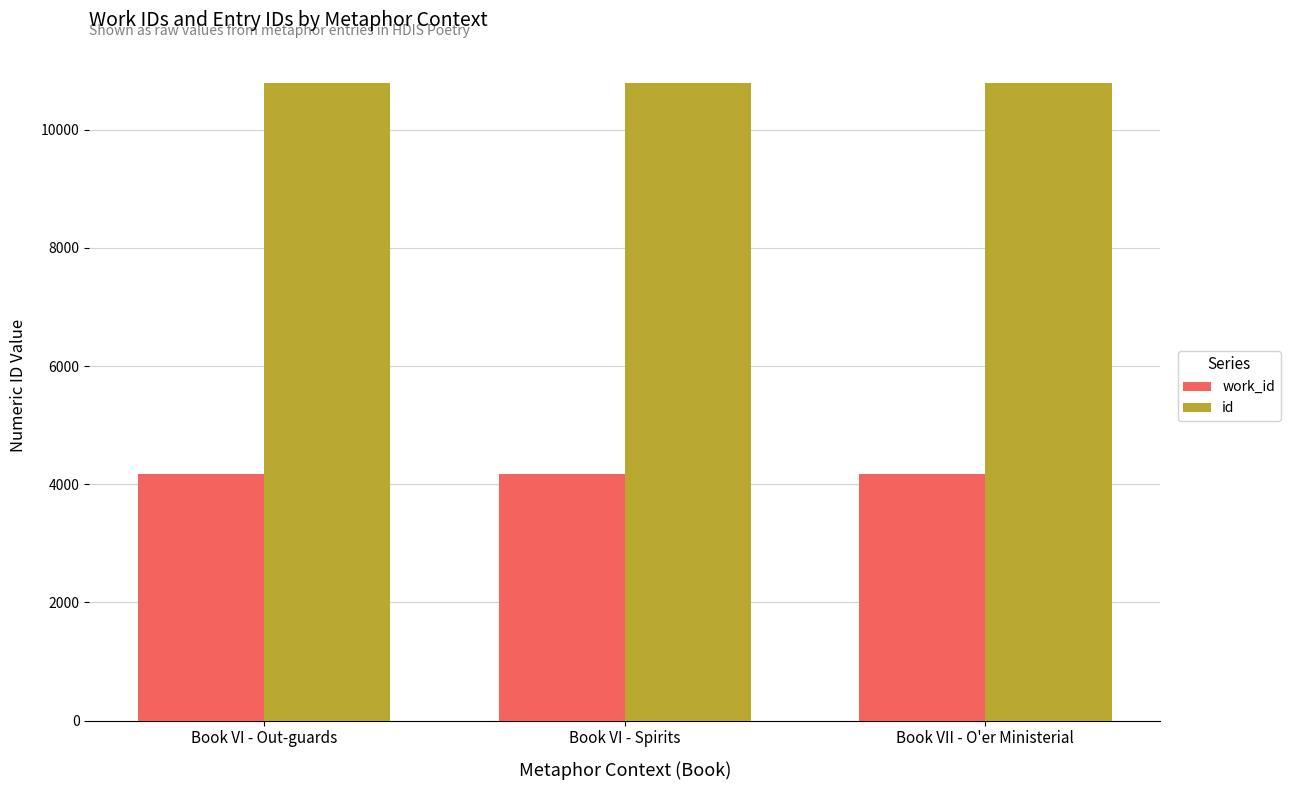

What is the minimum value shown in the chart?

4167